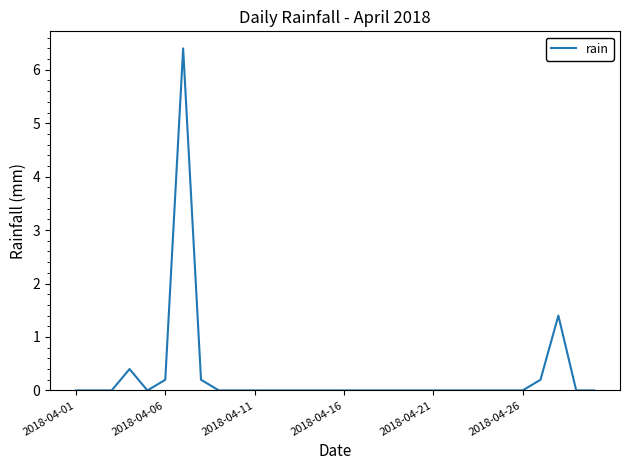

What is the difference between the maximum and minimum values?

6.4